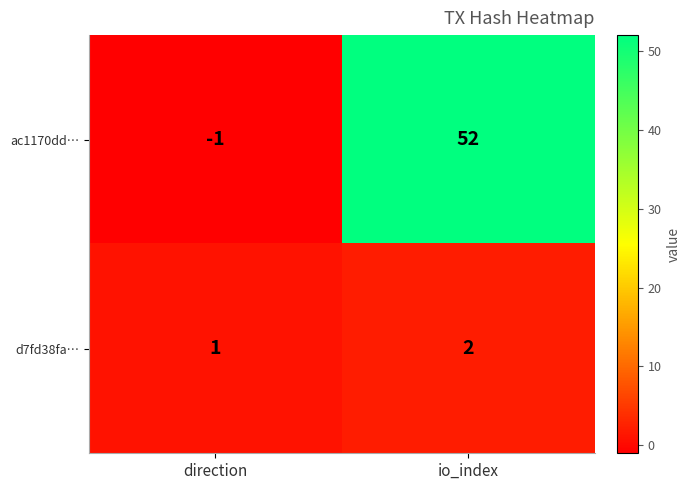

The d7fd38fa… series shows 2 at io_index. True or false?

True